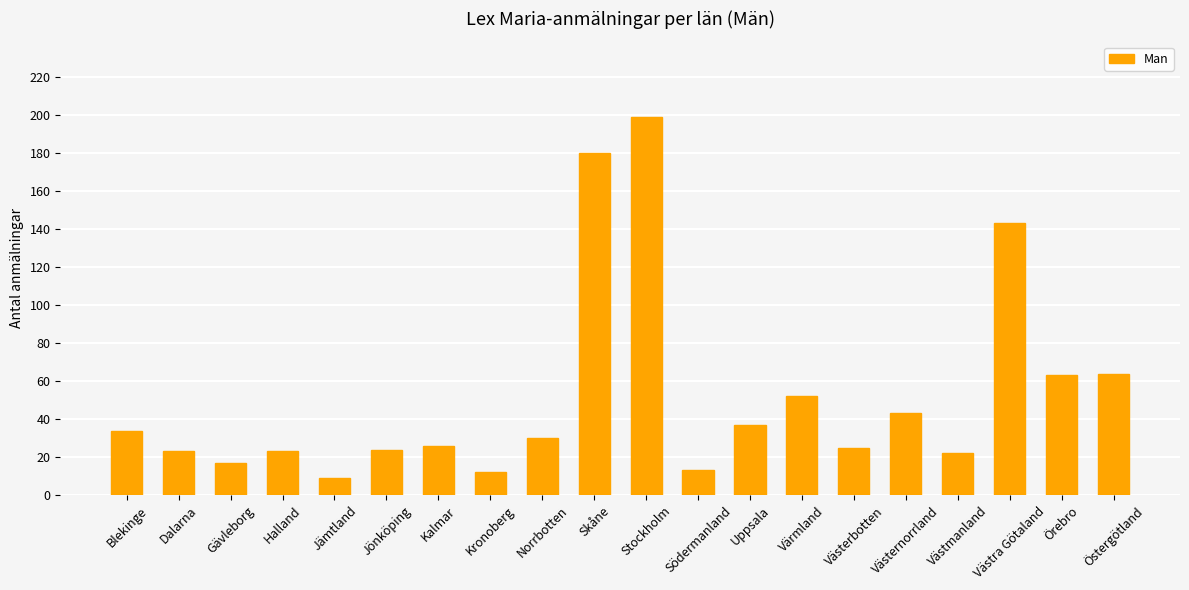

What is the maximum value shown in the chart?

199